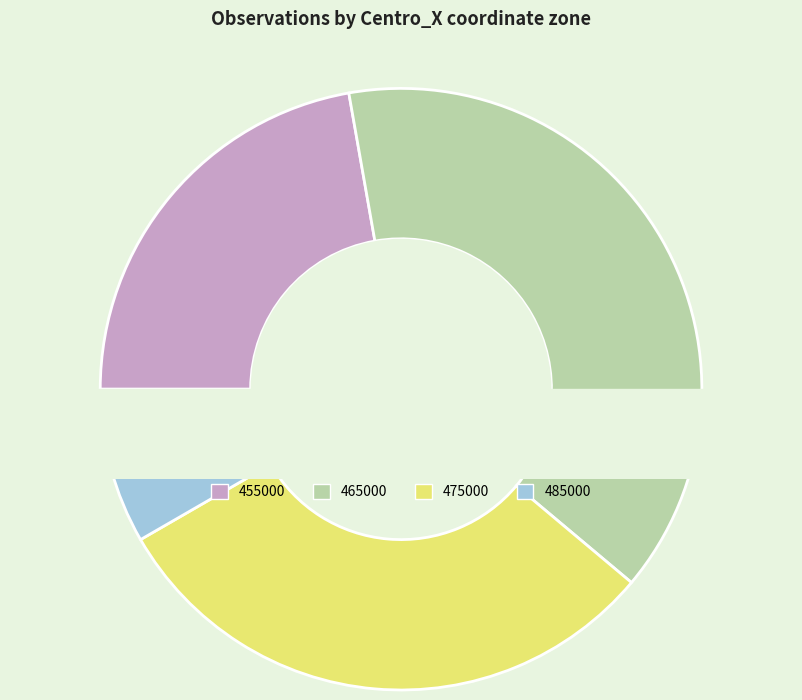

True or false: 455000 accounts for 23% of the total.

True